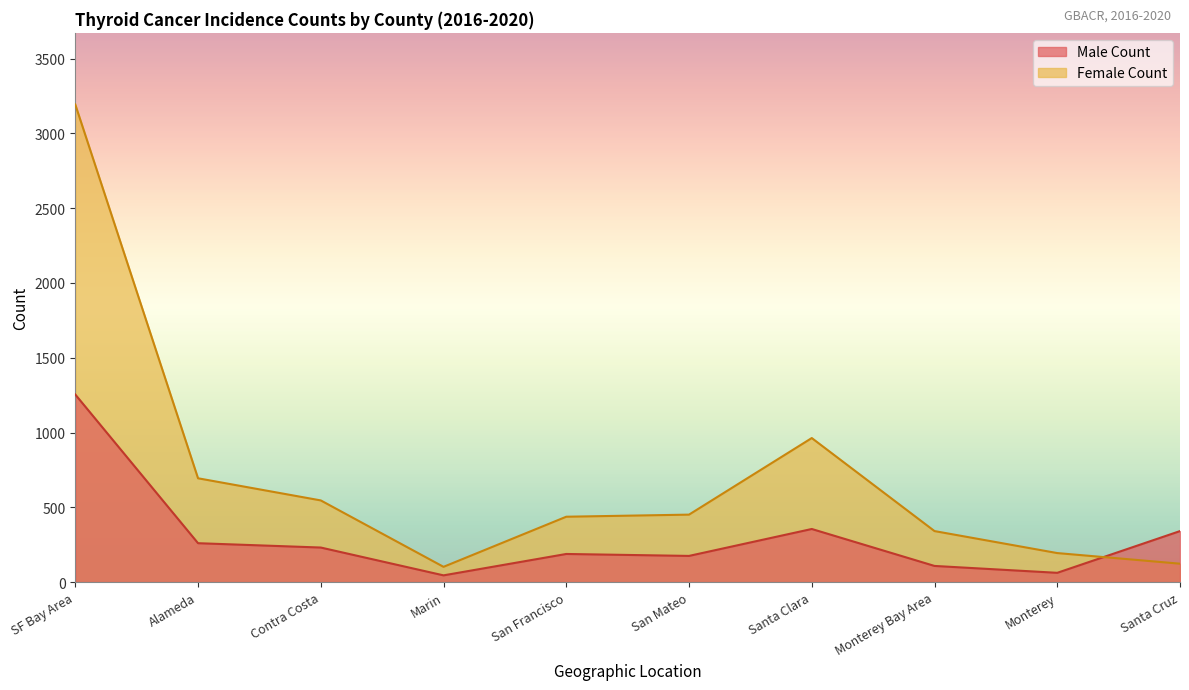

Where is the first local maximum for Female Count?

Santa Clara